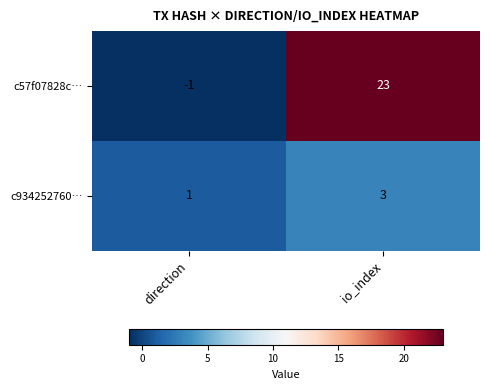

The value of c57f07828c… at direction is -1. True or false?

True